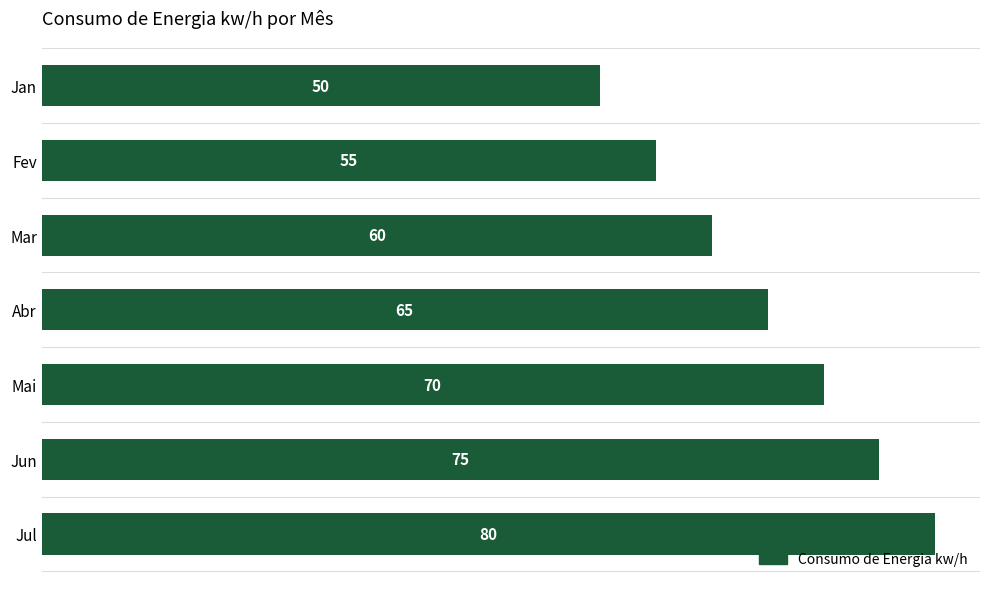

Reading top to bottom, list all the values displayed in this chart.

50	55	60	65	70	75	80